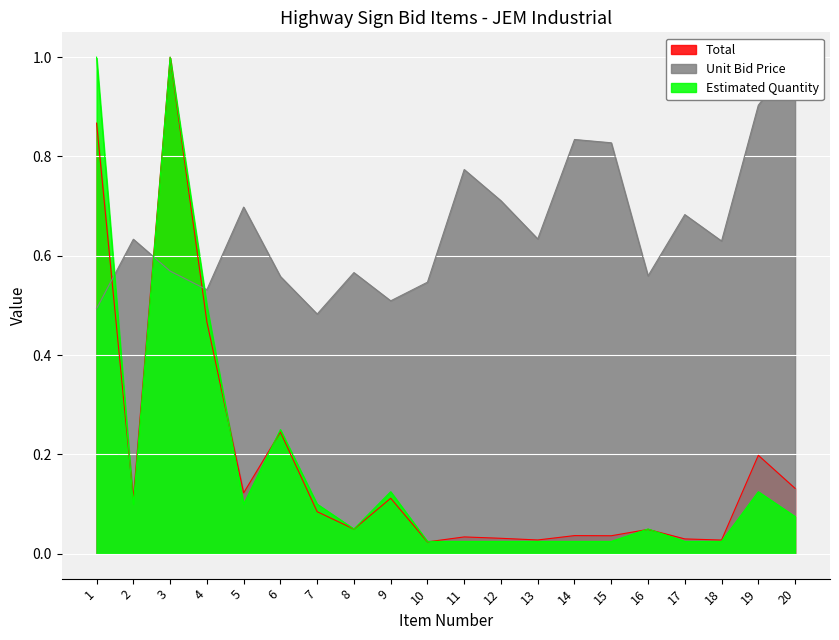

Which series changed the most between 4 and 14?

Estimated Quantity